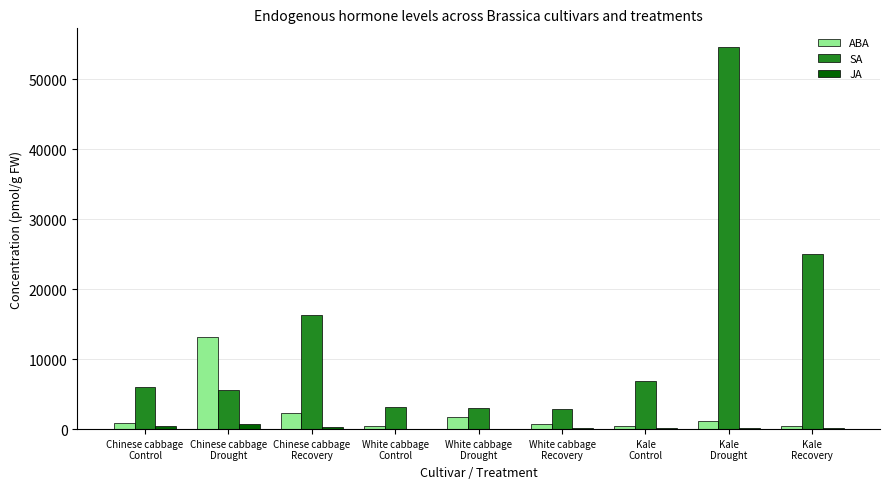

What is the sum of all ABA values?

21127.2